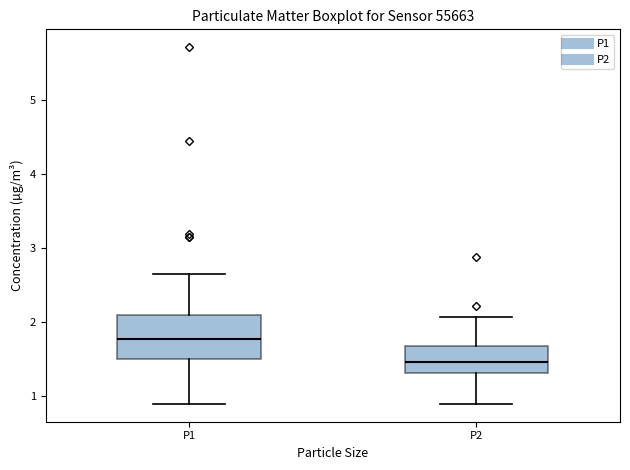

Reading left to right, read every box against the y-axis: the position of its median line, the range the box covers, and the ends of its whiskers. The values are not printed on the chart, so give them approximately, as read against the axis.

P1: median 1.8, box 1.5 to 2.1, whiskers 0.9 to 2.7
P2: median 1.5, box 1.3 to 1.7, whiskers 0.9 to 2.1